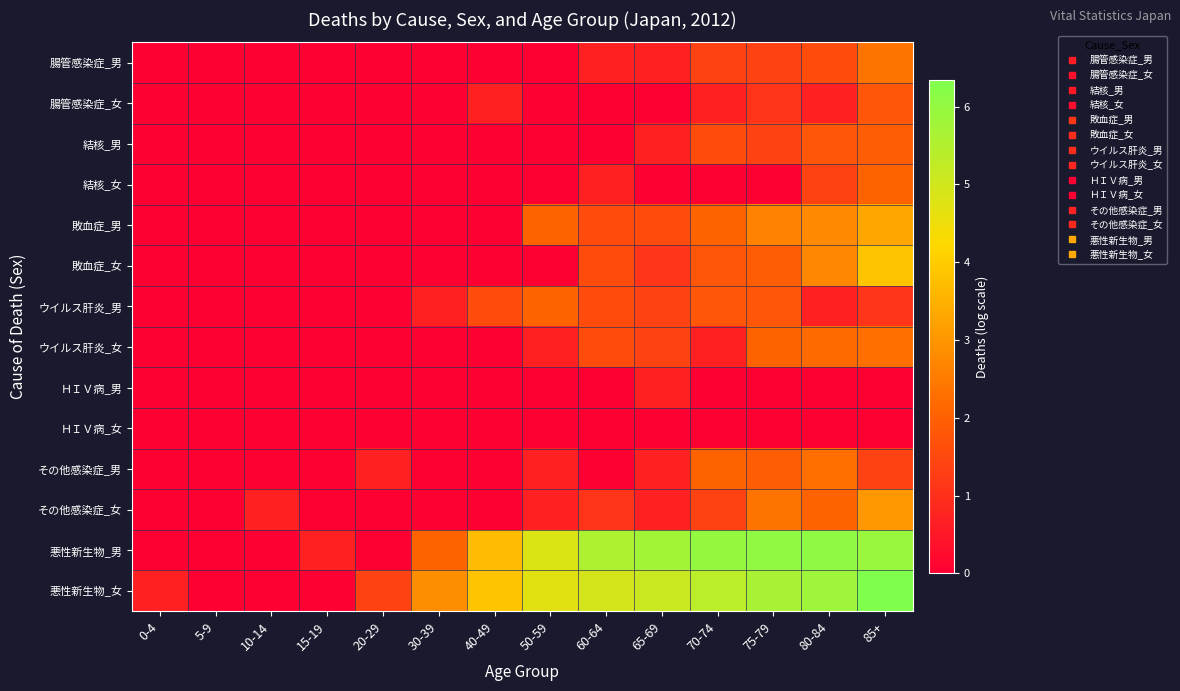

What is the greatest value displayed?

6.3